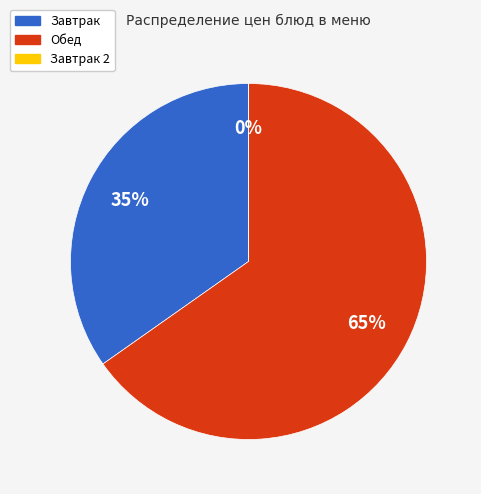

To the nearest percent, what is the average slice percentage?

33%